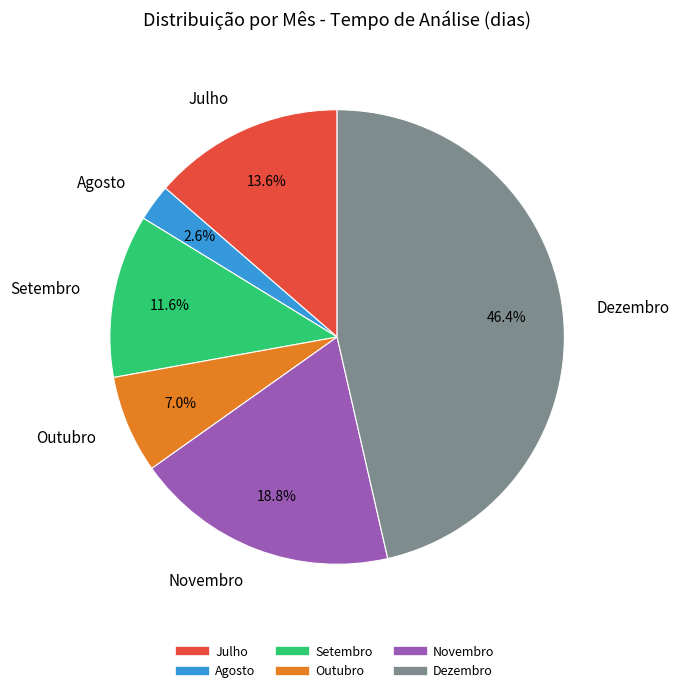

Is there any slice that represents more than half of the pie?

No